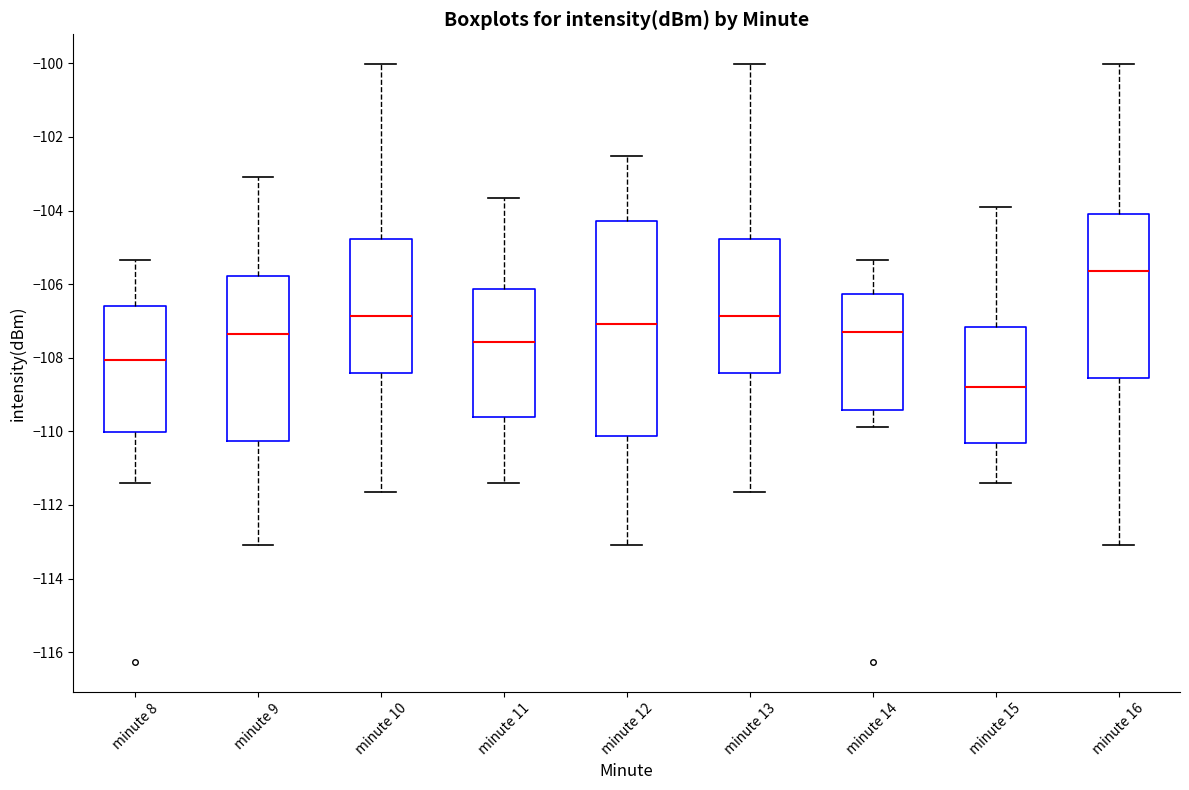

Reading left to right, transcribe this box plot: for each box, give where its median line is, the range the box spans, and where its two whiskers end, as read against the y-axis. The values are not printed on the chart, so give them approximately, as read against the axis.

minute 8: median -108.0, box -110.0 to -106.6, whiskers -111.4 to -105.4
minute 9: median -107.4, box -110.2 to -105.8, whiskers -113.0 to -103.0
minute 10: median -106.8, box -108.4 to -104.8, whiskers -111.6 to -100.0
minute 11: median -107.6, box -109.6 to -106.2, whiskers -111.4 to -103.6
minute 12: median -107.0, box -110.2 to -104.2, whiskers -113.0 to -102.6
minute 13: median -106.8, box -108.4 to -104.8, whiskers -111.6 to -100.0
minute 14: median -107.2, box -109.4 to -106.2, whiskers -109.8 to -105.4
minute 15: median -108.8, box -110.4 to -107.2, whiskers -111.4 to -104.0
minute 16: median -105.6, box -108.6 to -104.0, whiskers -113.0 to -100.0